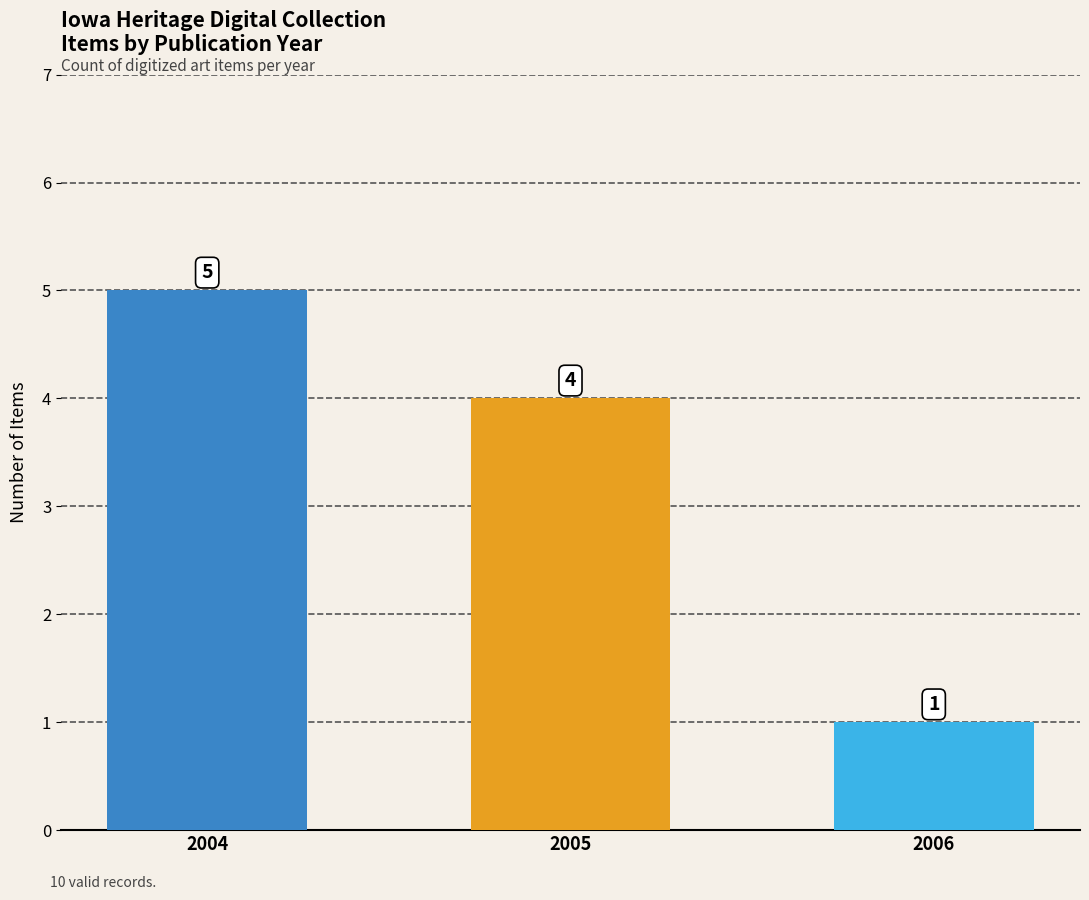

What is the minimum value shown in the chart?

1